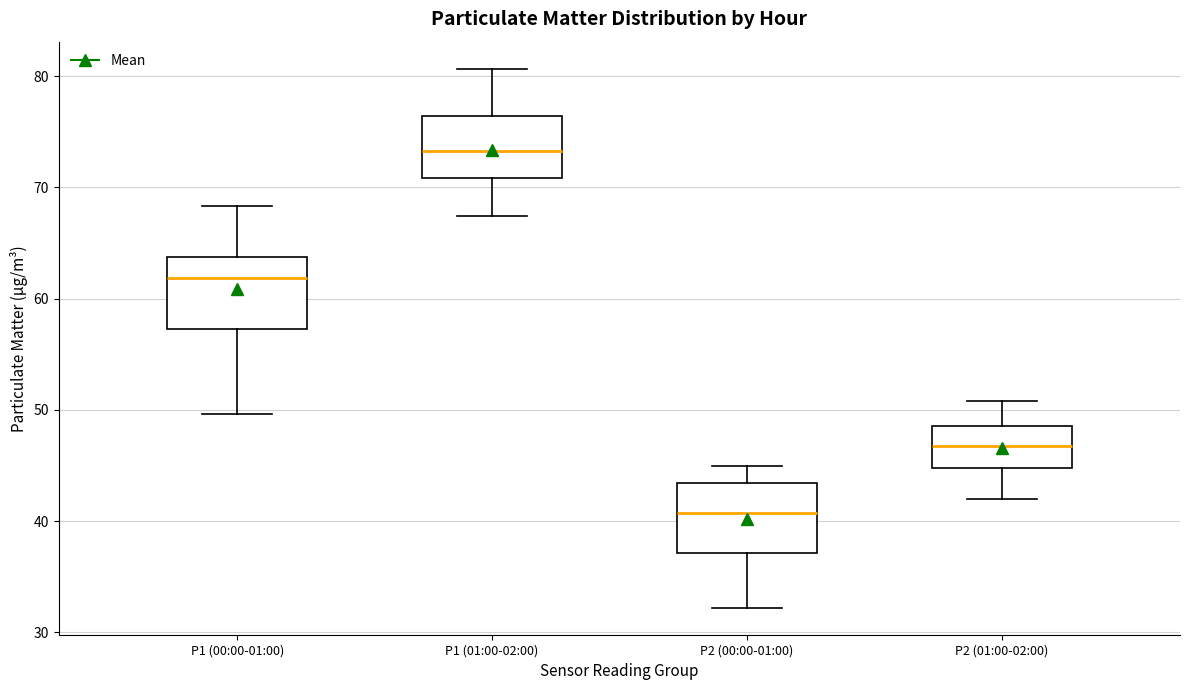

Reading left to right, read every box against the y-axis: the position of its median line, the range the box covers, and the ends of its whiskers. The values are not printed on the chart, so give them approximately, as read against the axis.

P1 (00:00-01:00): median 62, box 57 to 64, whiskers 50 to 68
P1 (01:00-02:00): median 73, box 71 to 76, whiskers 67 to 81
P2 (00:00-01:00): median 41, box 37 to 43, whiskers 32 to 45
P2 (01:00-02:00): median 47, box 45 to 49, whiskers 42 to 51